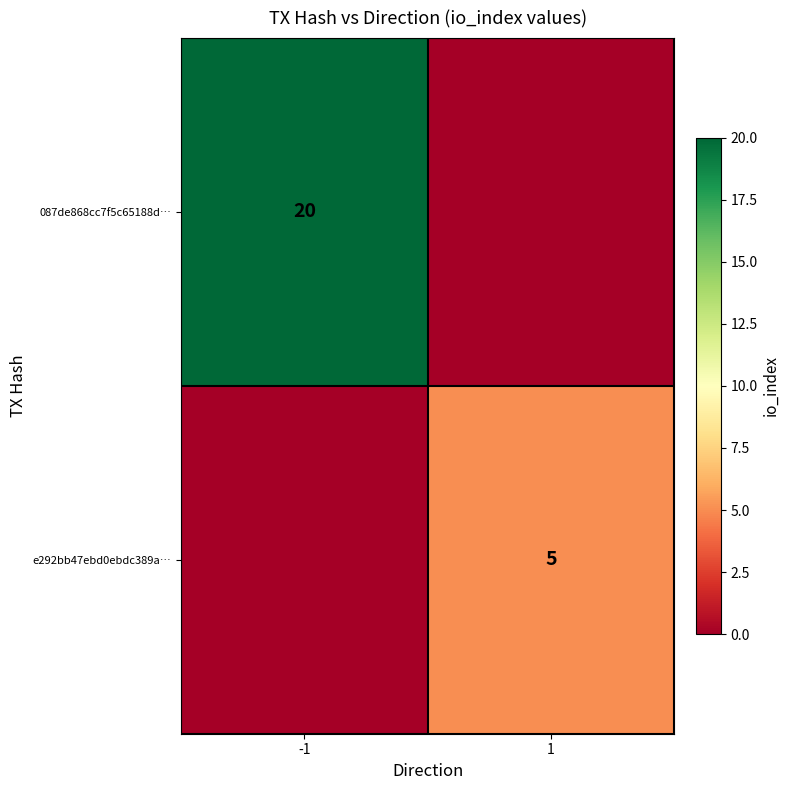

Is it true that 087de868cc7f5c65188d… equals 20 at -1?

True